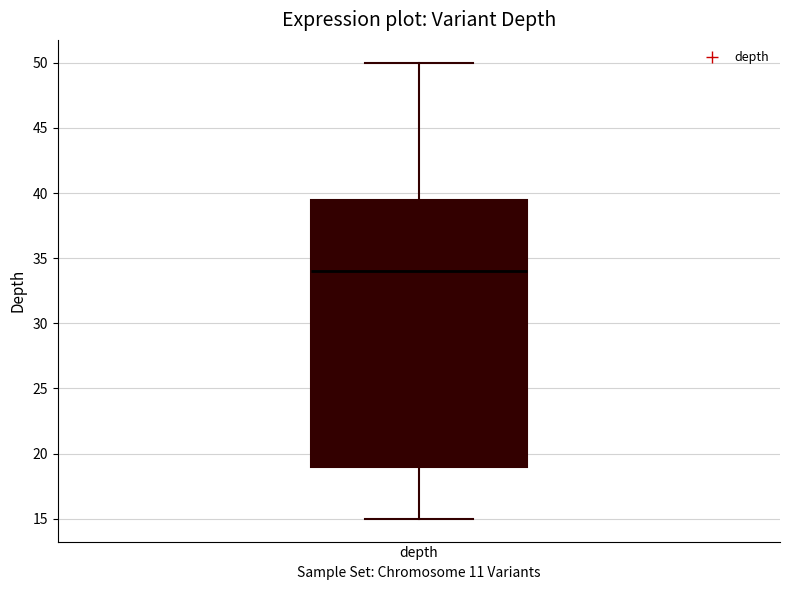

Transcribe this box plot: give where the median line is, the range the box spans, and where the two whiskers end, as read against the y-axis. The values are not printed on the chart, so give them approximately, as read against the axis.

median 34.0, box 19.0 to 39.5, whiskers 15.0 to 50.0